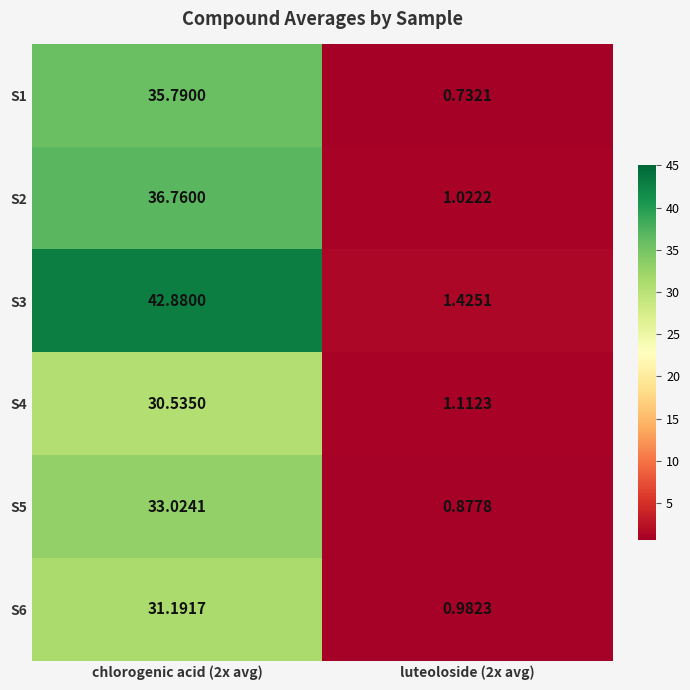

How many values in the S5 series exceed 33?

1